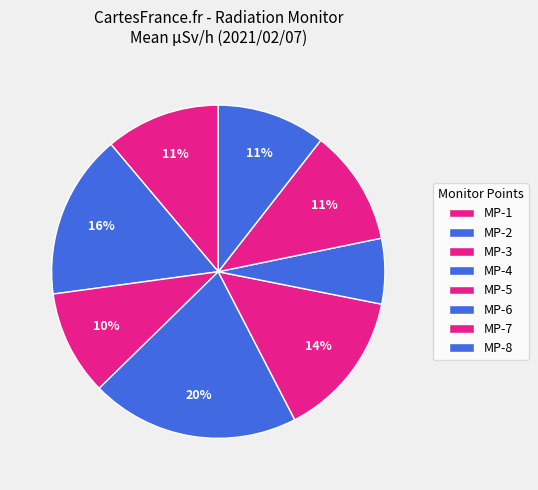

To the nearest percent, what is the difference between the largest and smallest slice percentages?

14%